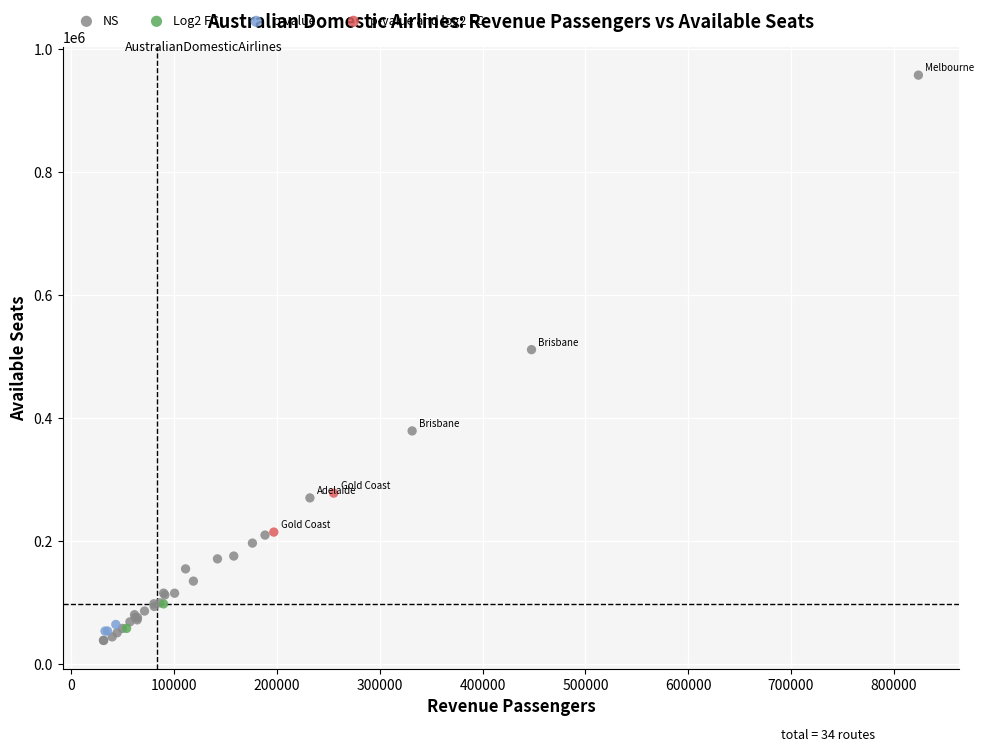

Which series contains the lowest Y value?

NS